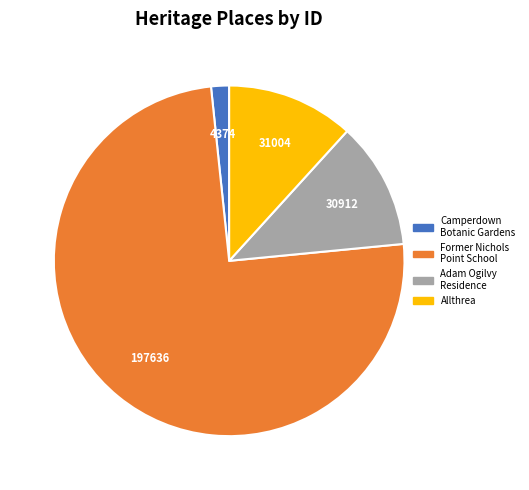

How many segments does this pie chart have?

4